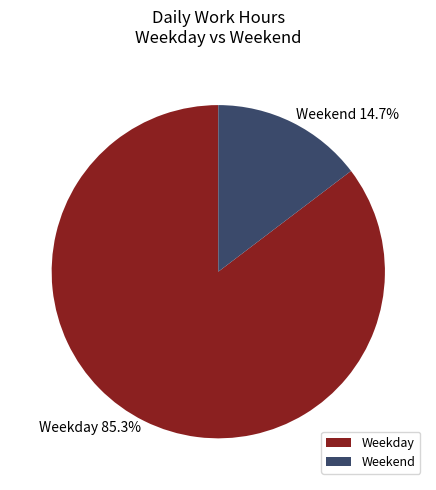

Which has a higher value, Weekend or Weekday?

Weekday